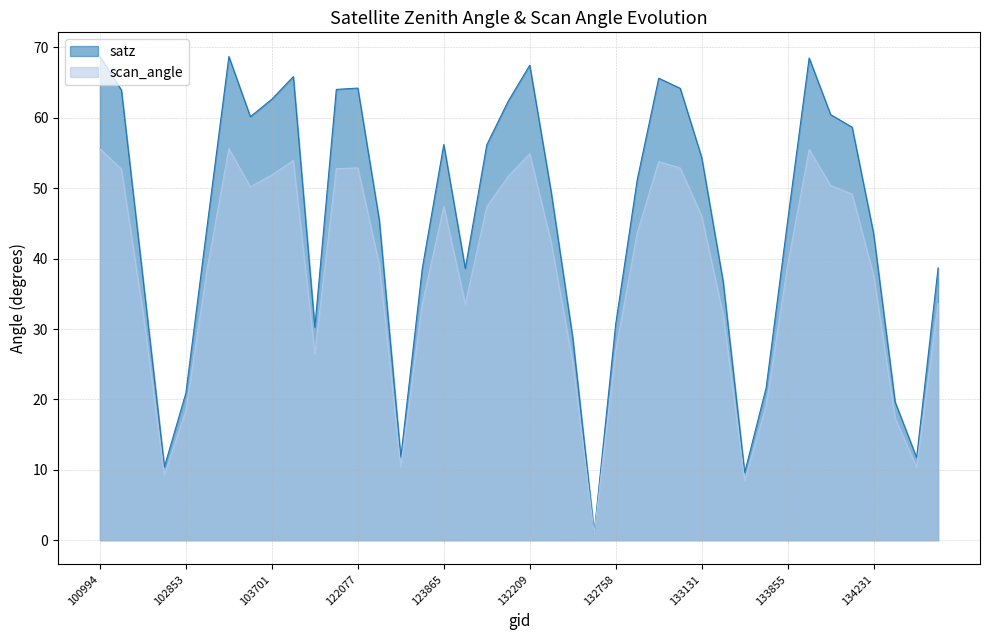

Between 103091 and 122077, which series saw the biggest shift?

satz